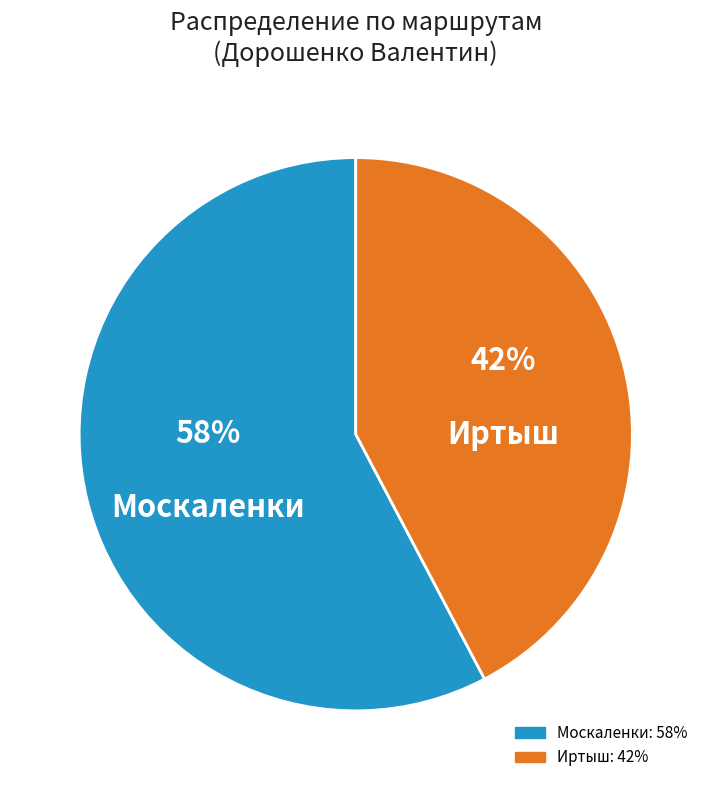

Rank the categories by value from highest to lowest.

Москаленки, Иртыш